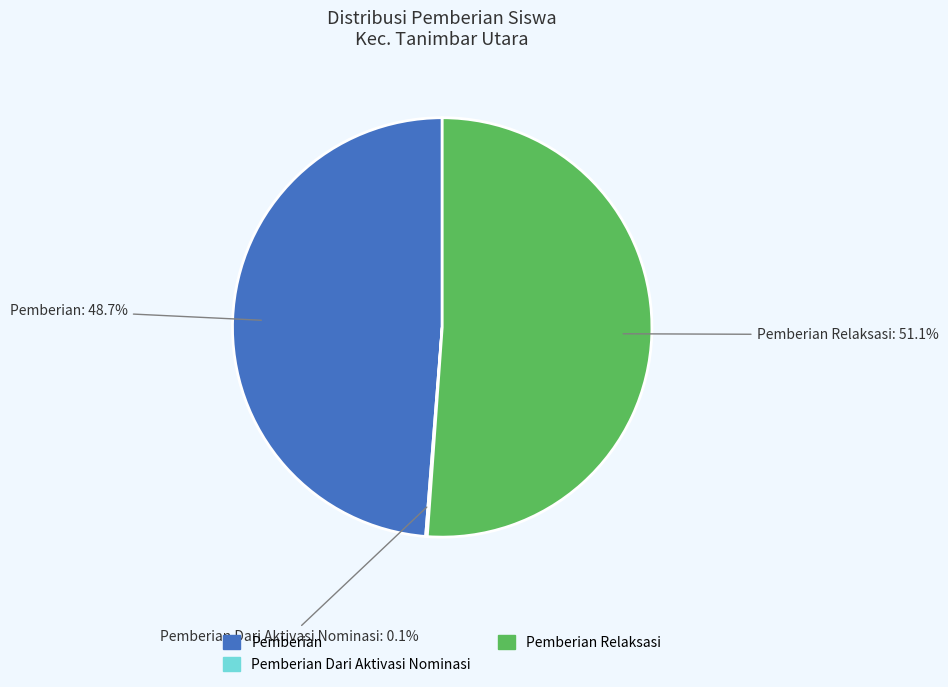

Does any single category account for the majority?

Yes